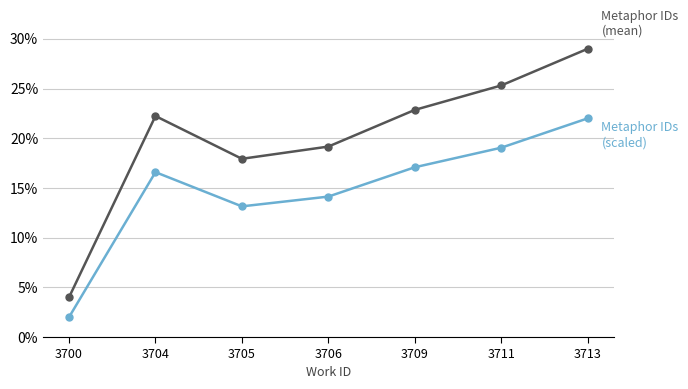

Does the chart have visible grid lines?

Yes